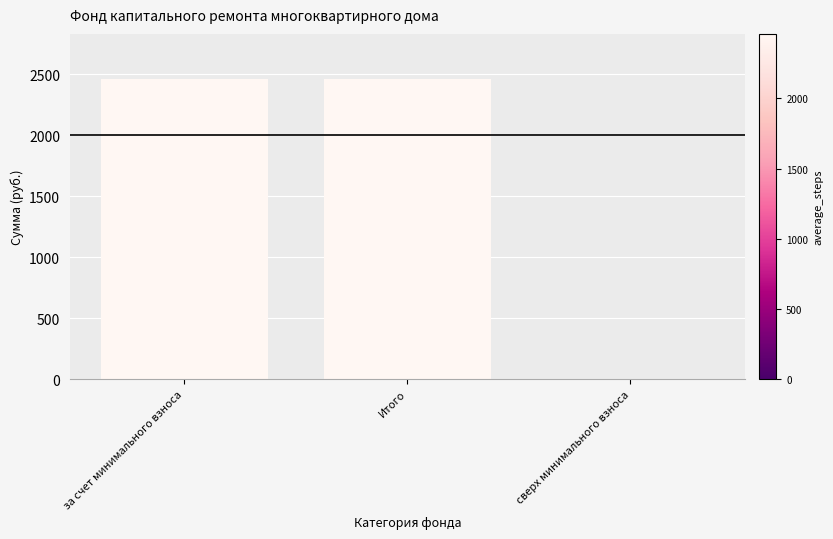

Is it true that the value at Итого is 3963.2?

False